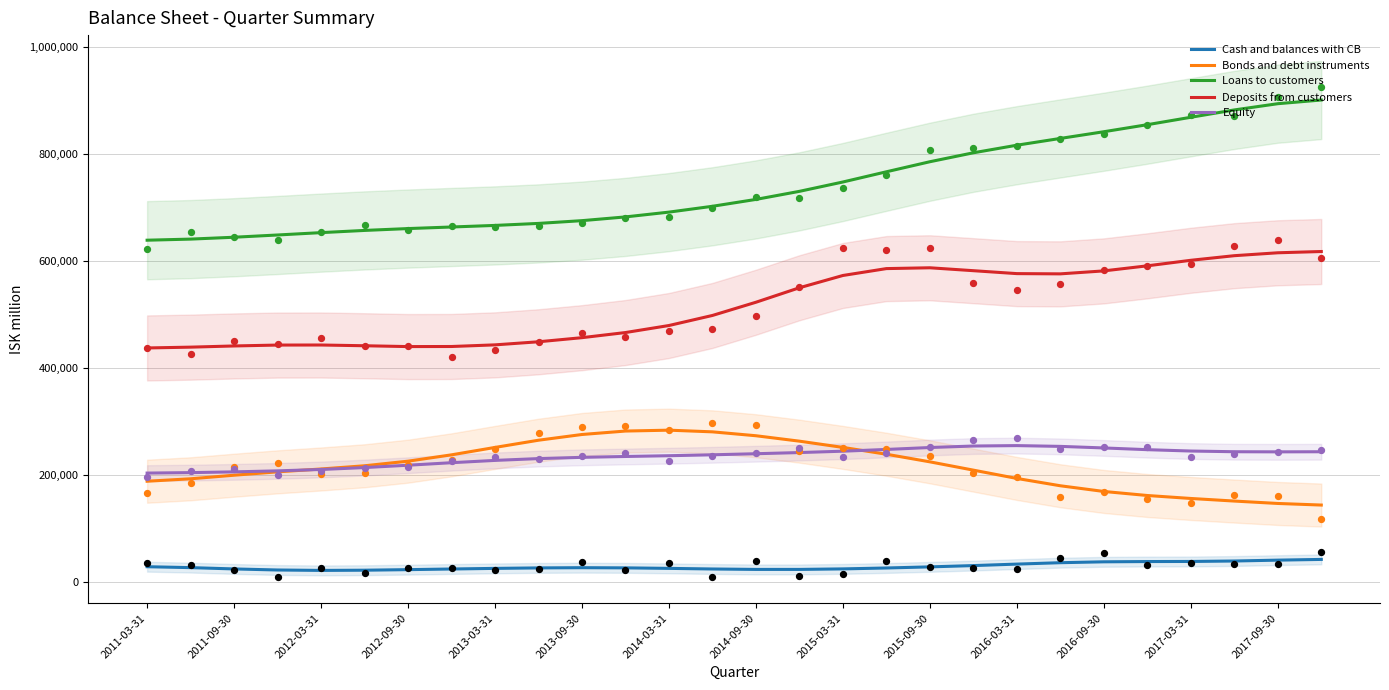

What are all the series names shown in the legend?

Cash and balances with CB, Bonds and debt instruments, Loans to customers, Deposits from customers, Equity